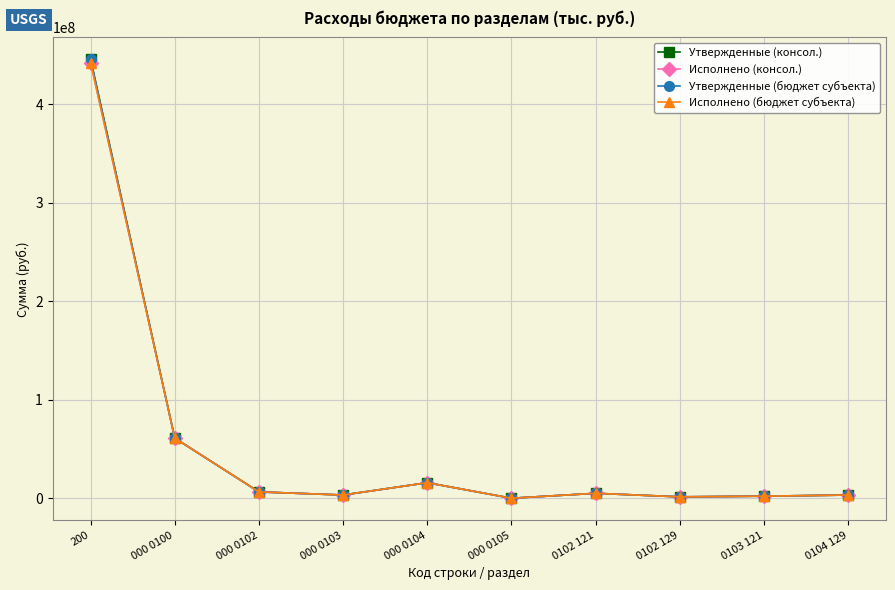

Which label corresponds to the smallest value in the chart?

000 0105